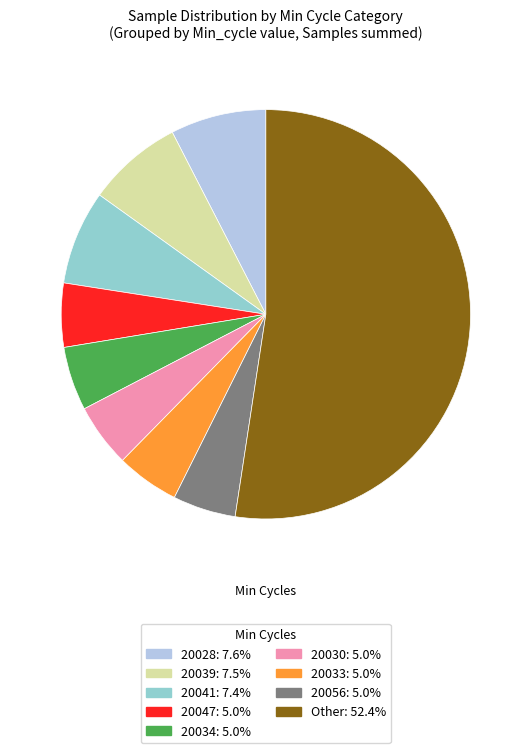

Is there any slice that represents more than half of the pie?

Yes